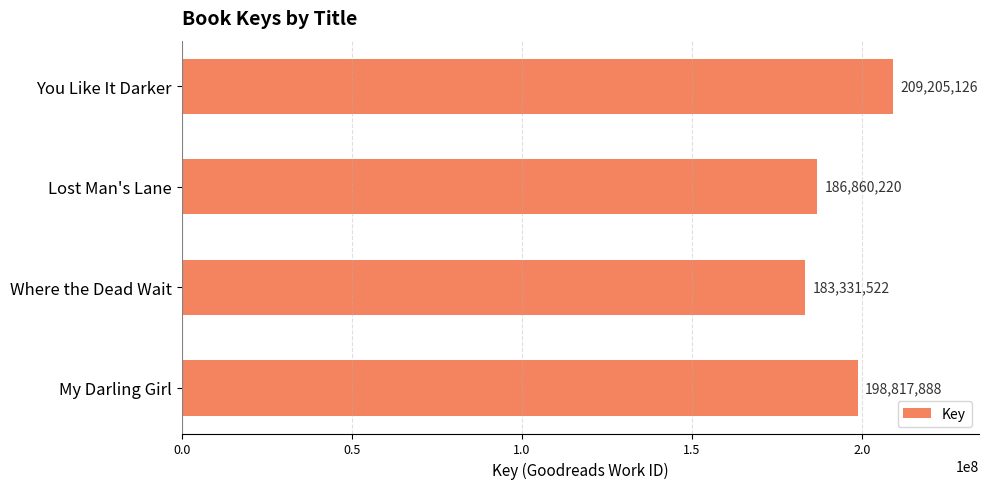

What is the average value?

194553689